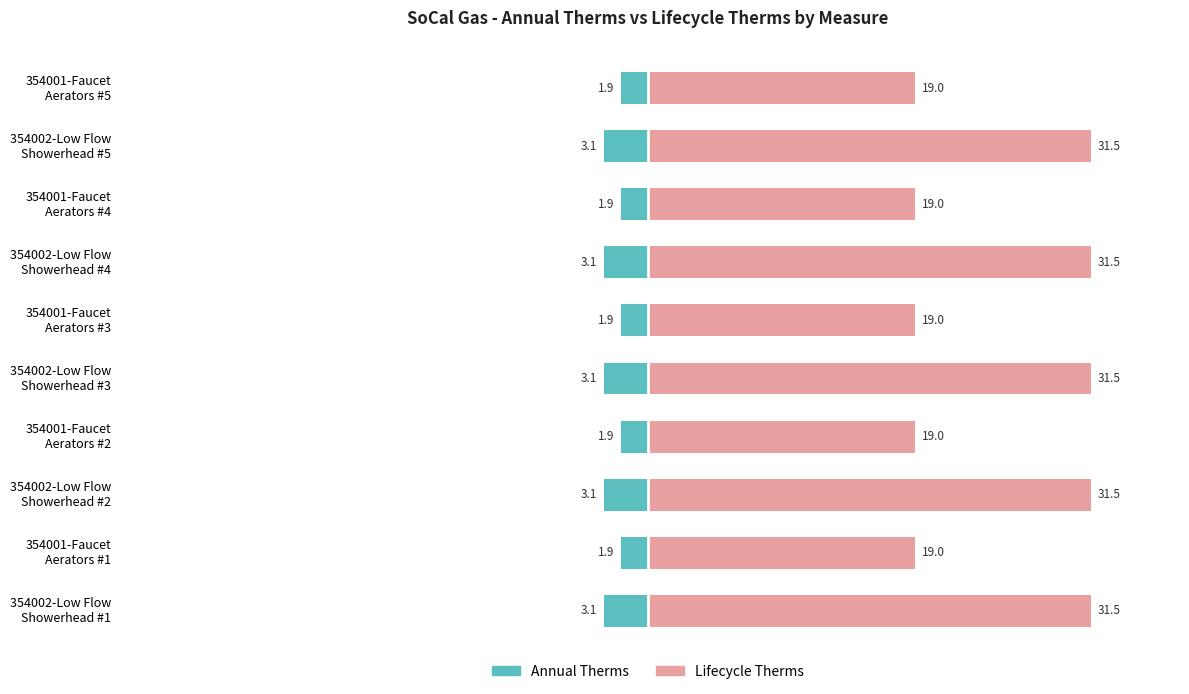

Rank the series by their maximum value, from lowest to highest.

Annual Therms, Lifecycle Therms